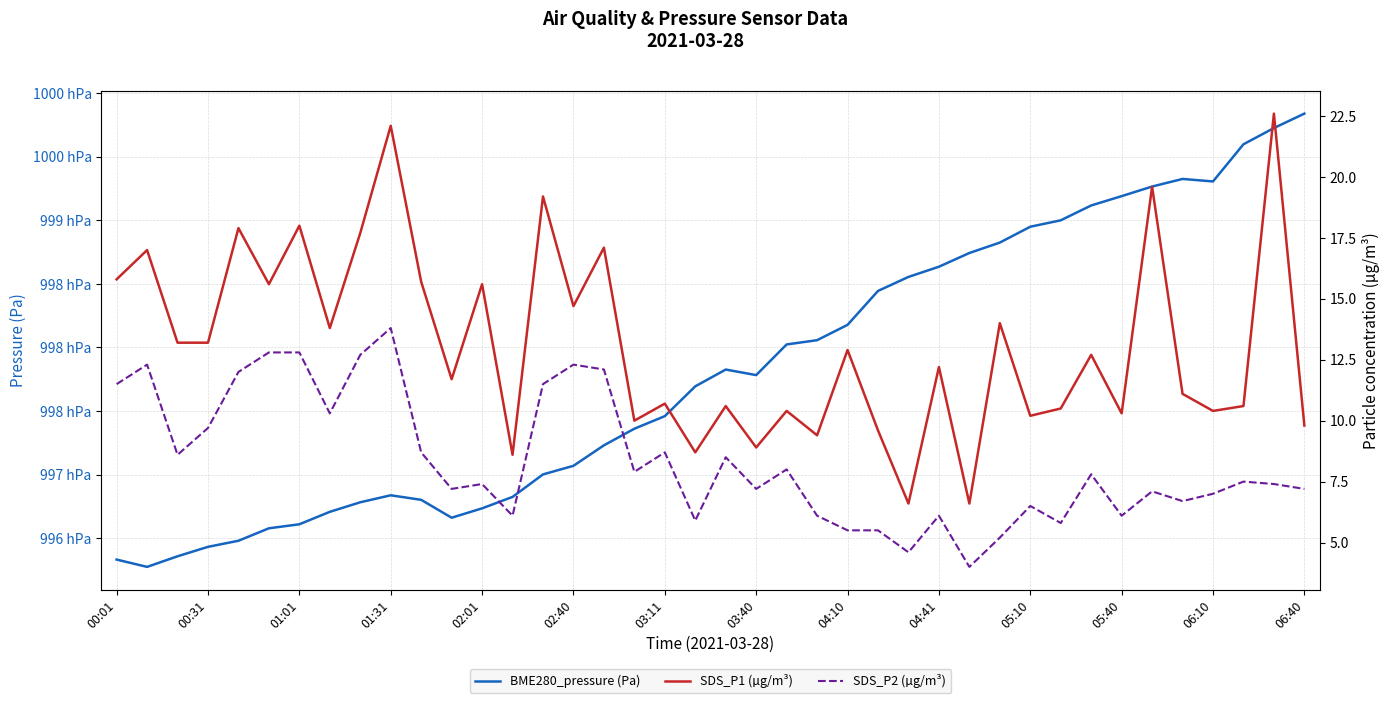

What is the maximum value shown in the chart?

99983.9